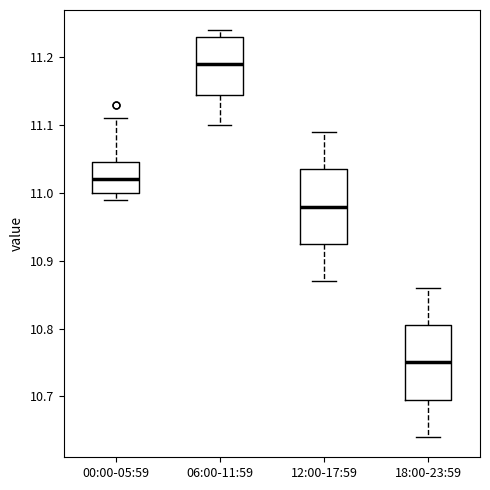

Reading left to right, read every box against the y-axis: the position of its median line, the range the box covers, and the ends of its whiskers. The values are not printed on the chart, so give them approximately, as read against the axis.

00:00-05:59: median 11.02, box 11.00 to 11.05, whiskers 10.99 to 11.11
06:00-11:59: median 11.19, box 11.15 to 11.23, whiskers 11.10 to 11.24
12:00-17:59: median 10.98, box 10.93 to 11.04, whiskers 10.87 to 11.09
18:00-23:59: median 10.75, box 10.70 to 10.81, whiskers 10.64 to 10.86